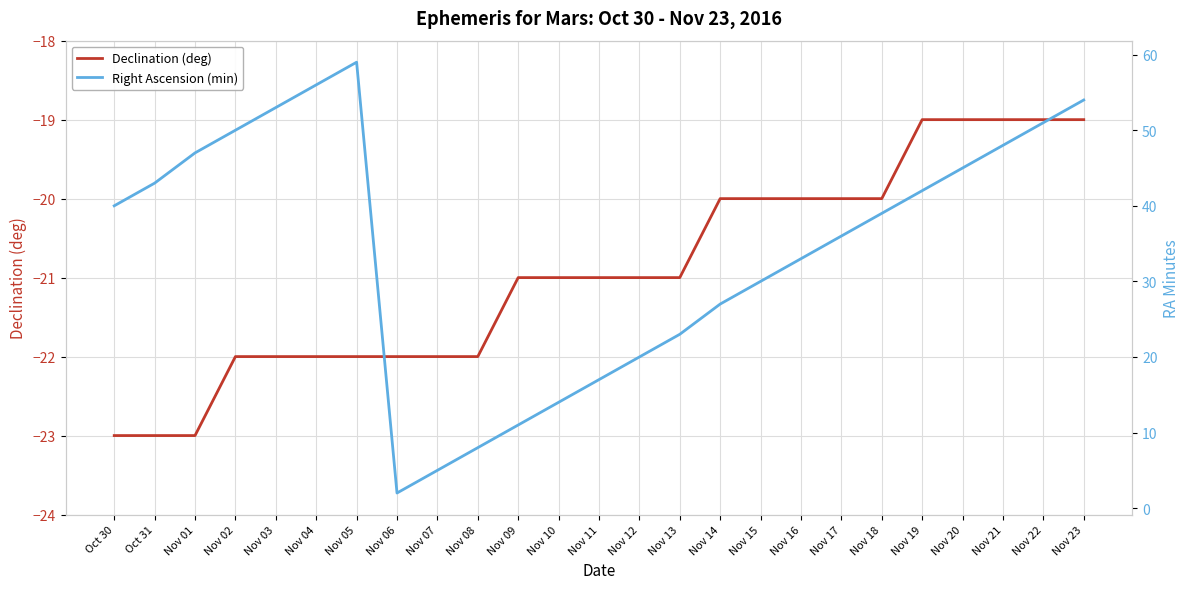

Between Nov 04 and Nov 03, which is larger?

Nov 04